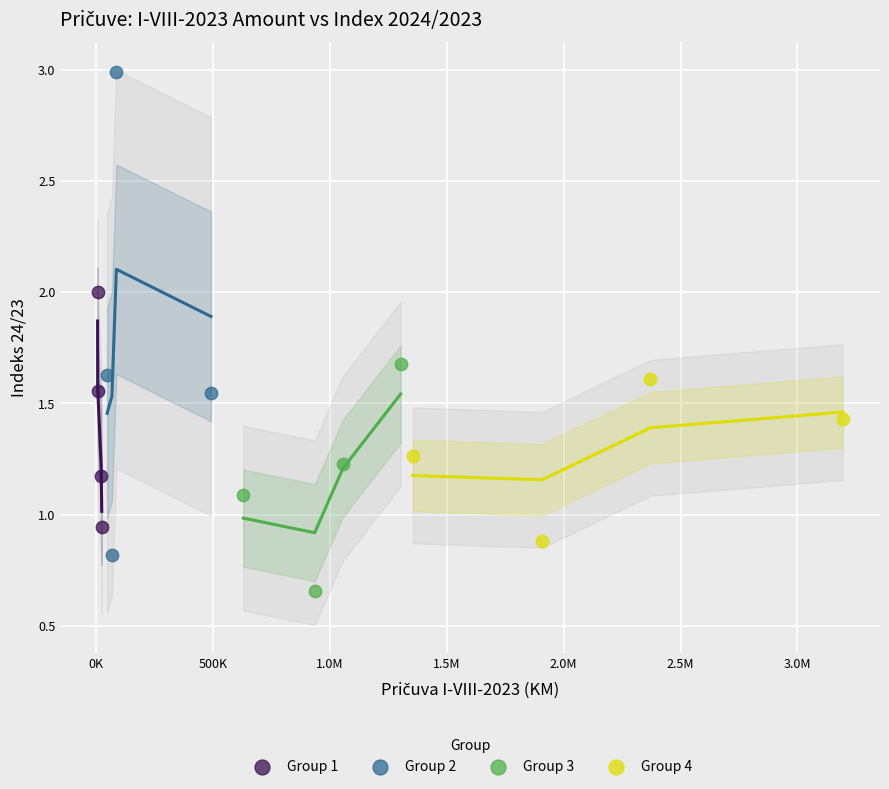

Which series contains the highest Y value?

Group 2